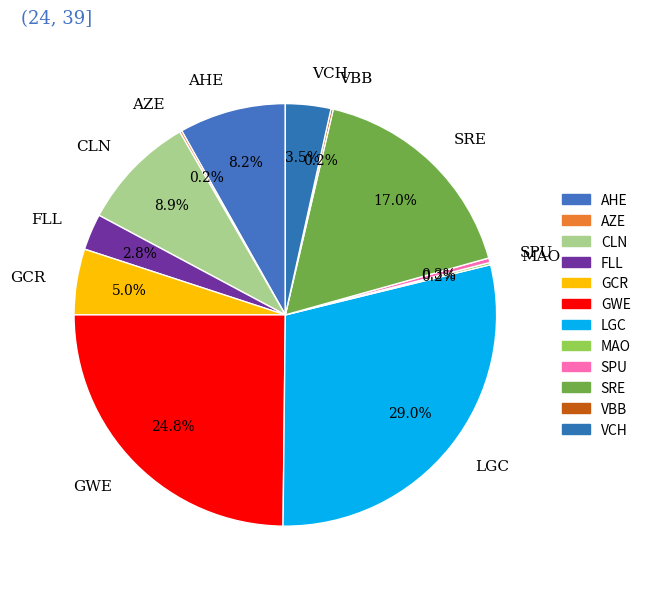

What is the largest slice in the pie chart?

LGC